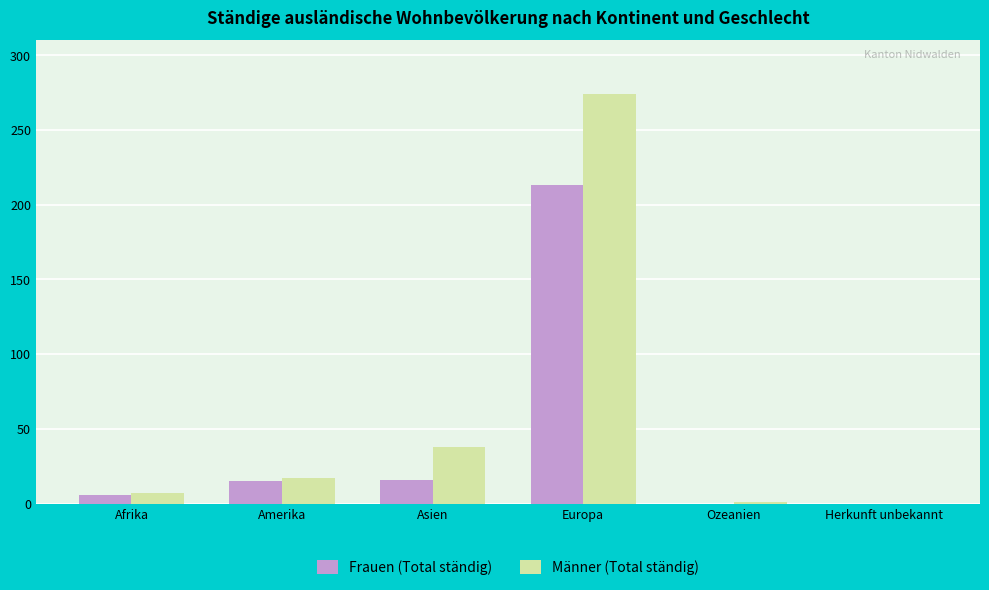

Which category has the highest value across all series?

Europa